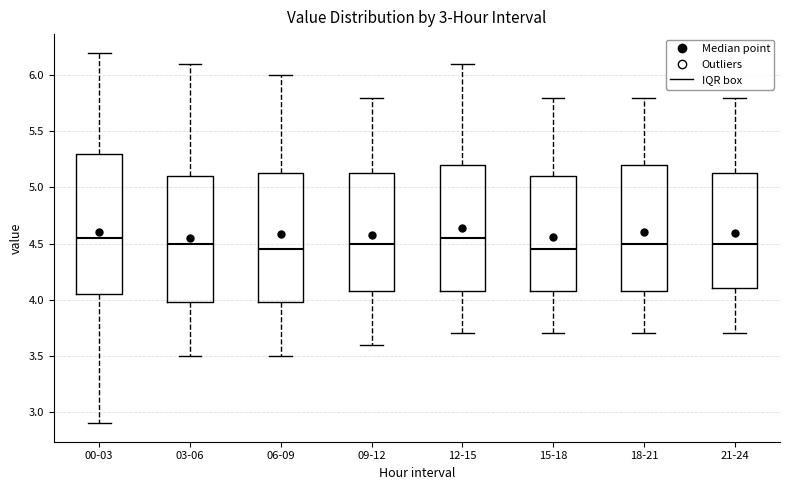

Reading left to right, read every box against the y-axis: the position of its median line, the range the box covers, and the ends of its whiskers. The values are not printed on the chart, so give them approximately, as read against the axis.

00-03: median 4.55, box 4.05 to 5.30, whiskers 2.90 to 6.20
03-06: median 4.50, box 4.00 to 5.10, whiskers 3.50 to 6.10
06-09: median 4.45, box 4.00 to 5.15, whiskers 3.50 to 6.00
09-12: median 4.50, box 4.10 to 5.15, whiskers 3.60 to 5.80
12-15: median 4.55, box 4.10 to 5.20, whiskers 3.70 to 6.10
15-18: median 4.45, box 4.10 to 5.10, whiskers 3.70 to 5.80
18-21: median 4.50, box 4.10 to 5.20, whiskers 3.70 to 5.80
21-24: median 4.50, box 4.10 to 5.15, whiskers 3.70 to 5.80